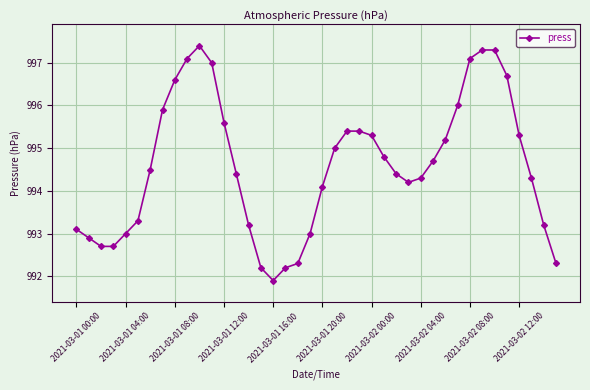

What is the value of the 20th point from the left?

993.0